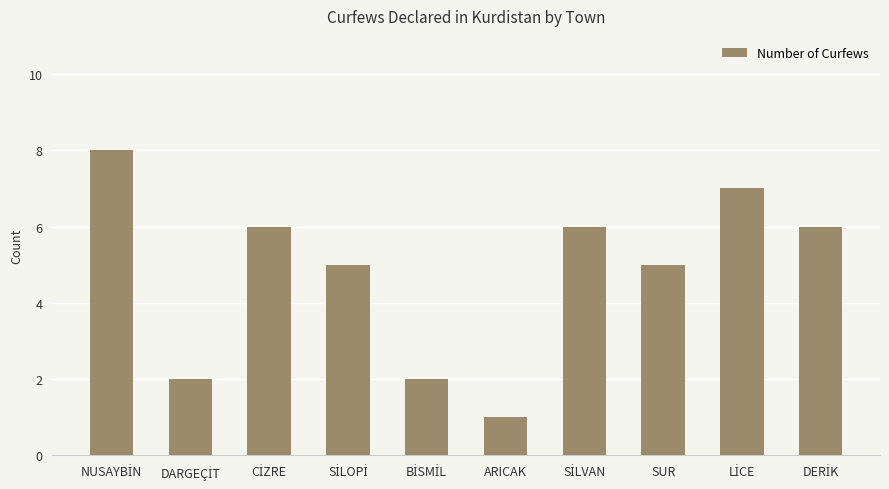

How many values are between 2 and 6?

7